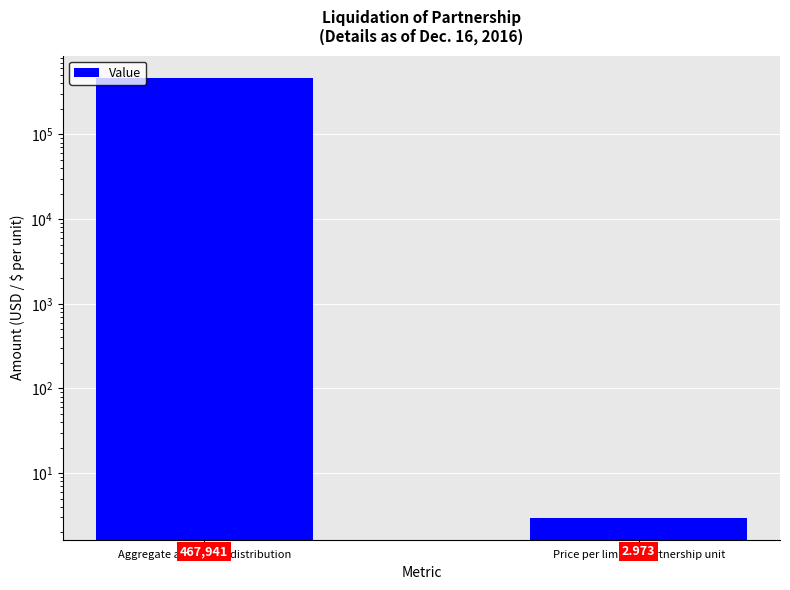

What is the average value?

233972.0